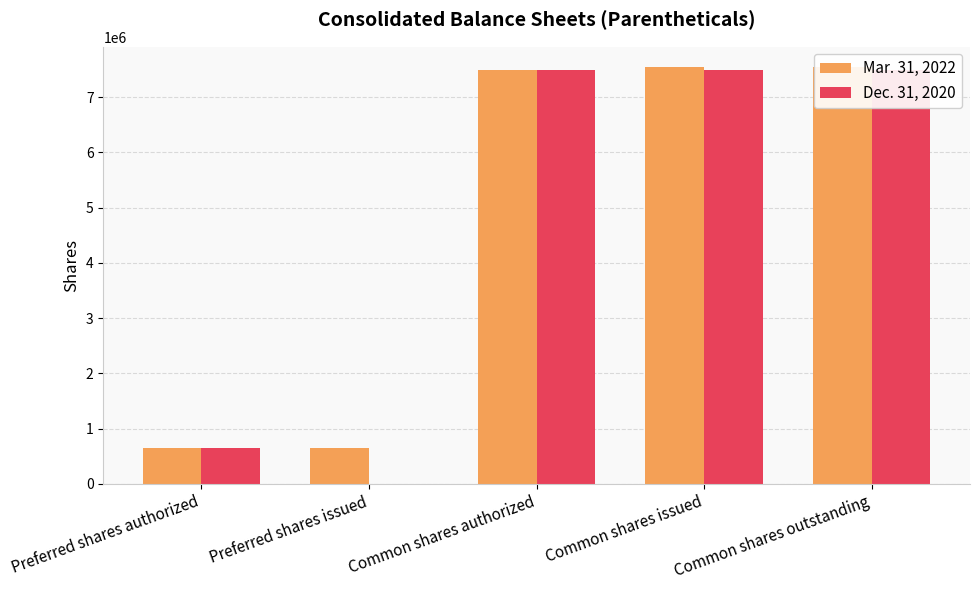

Rank the series by their maximum value, from lowest to highest.

Dec. 31, 2020, Mar. 31, 2022